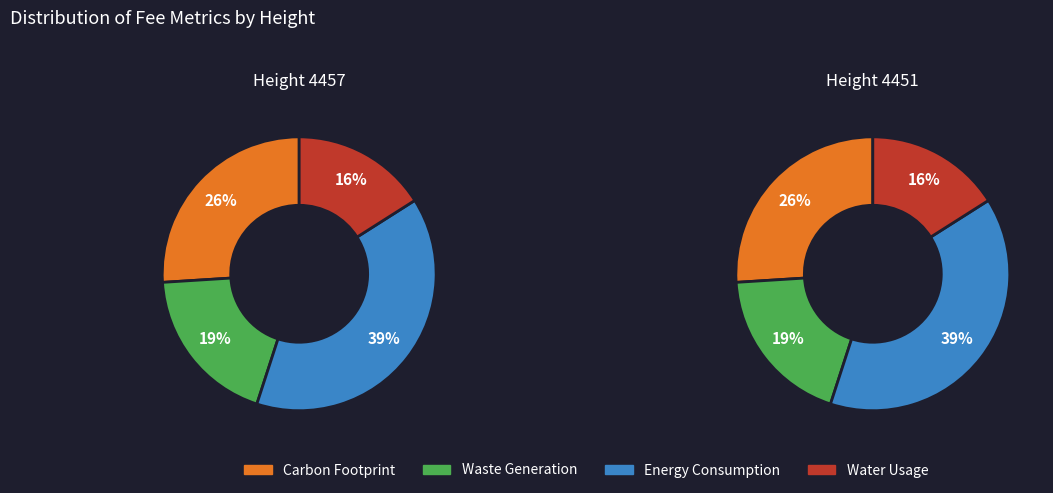

Does 4457 account for over 50% of the chart?

No